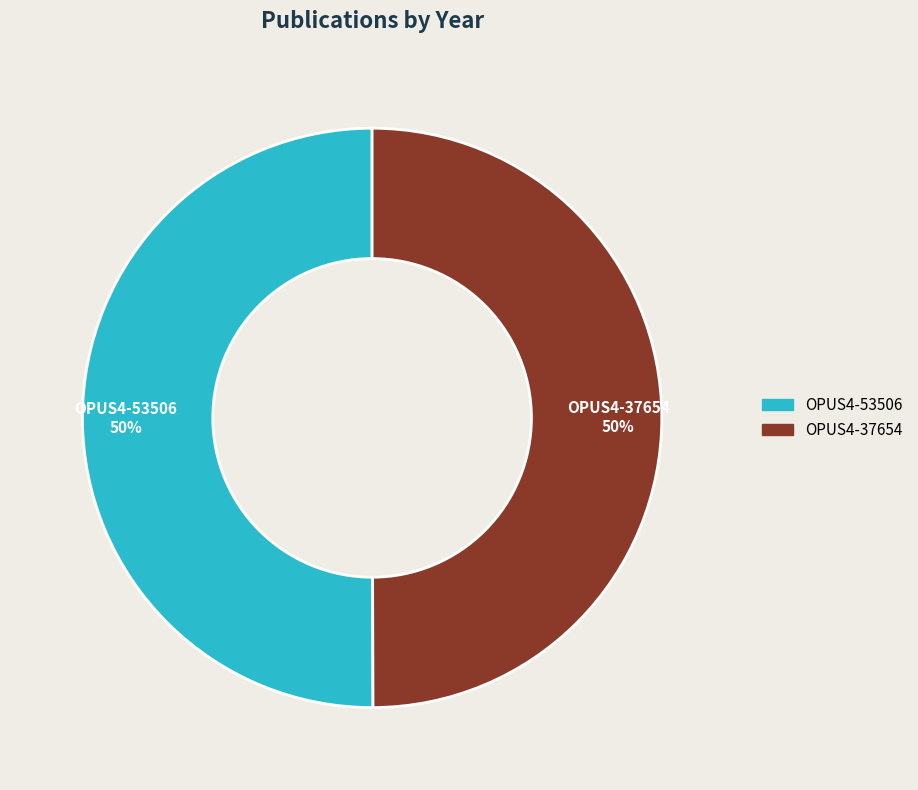

Is it true that OPUS4-53506 is 50% of the pie?

True